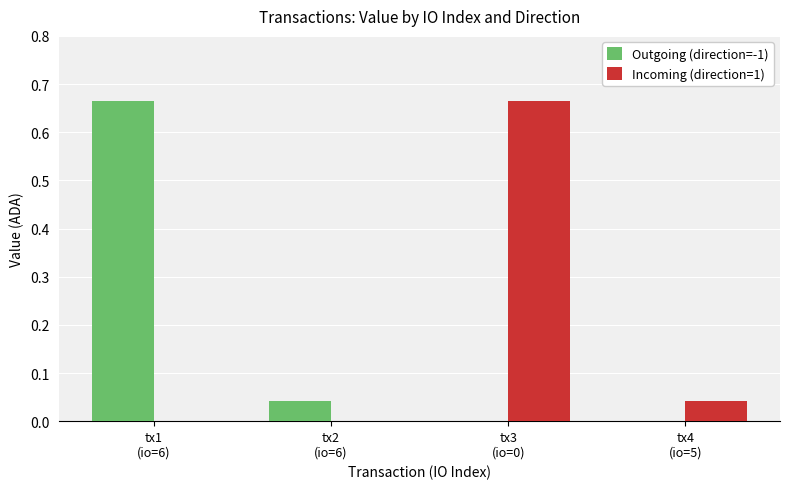

List the series in order of their peak value, highest first.

Outgoing (direction=-1), Incoming (direction=1)